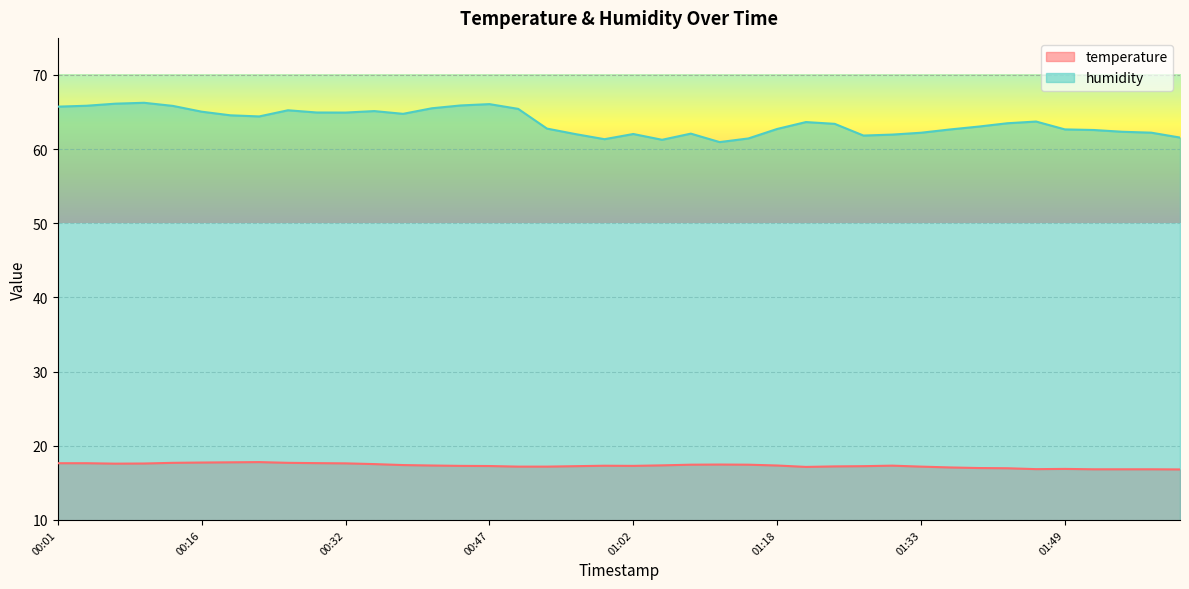

Where is humidity nearest to the value 63?

01:39